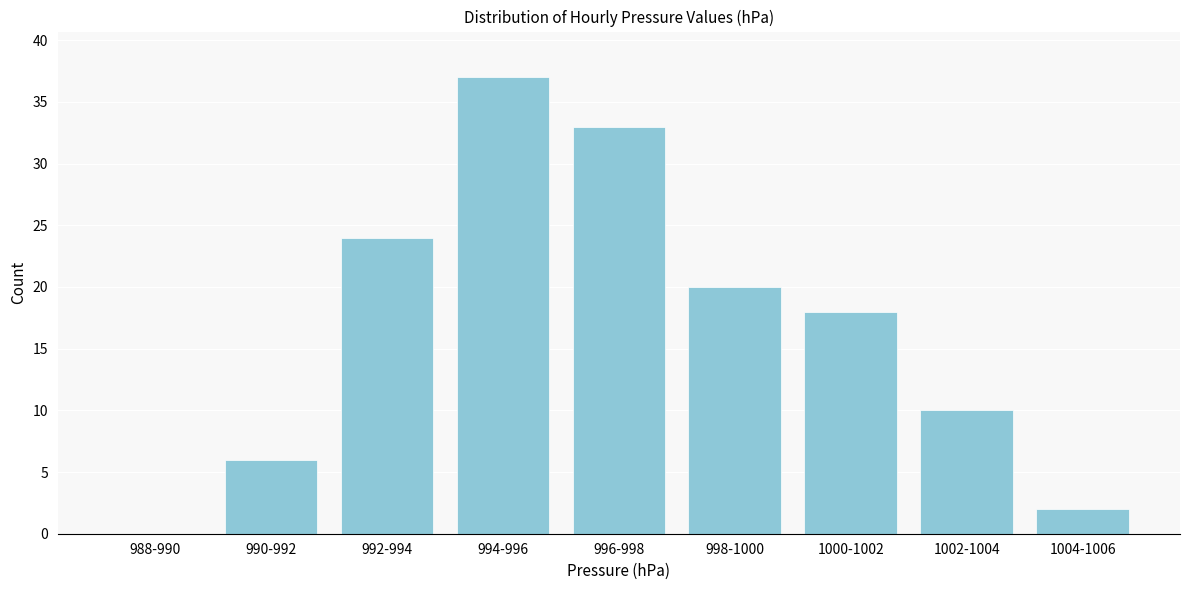

Reading left to right, list all the values displayed in this chart.

988-990=0	990-992=6	992-994=24	994-996=37	996-998=33	998-1000=20	1000-1002=18	1002-1004=10	1004-1006=2